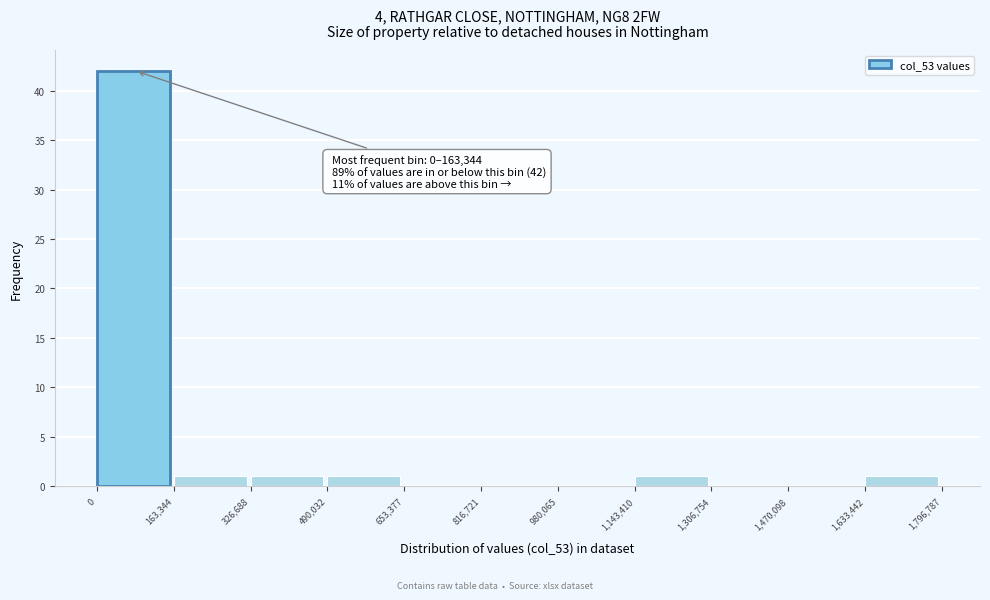

Over which range of the x-axis is the bar tallest?

0 to 163,344